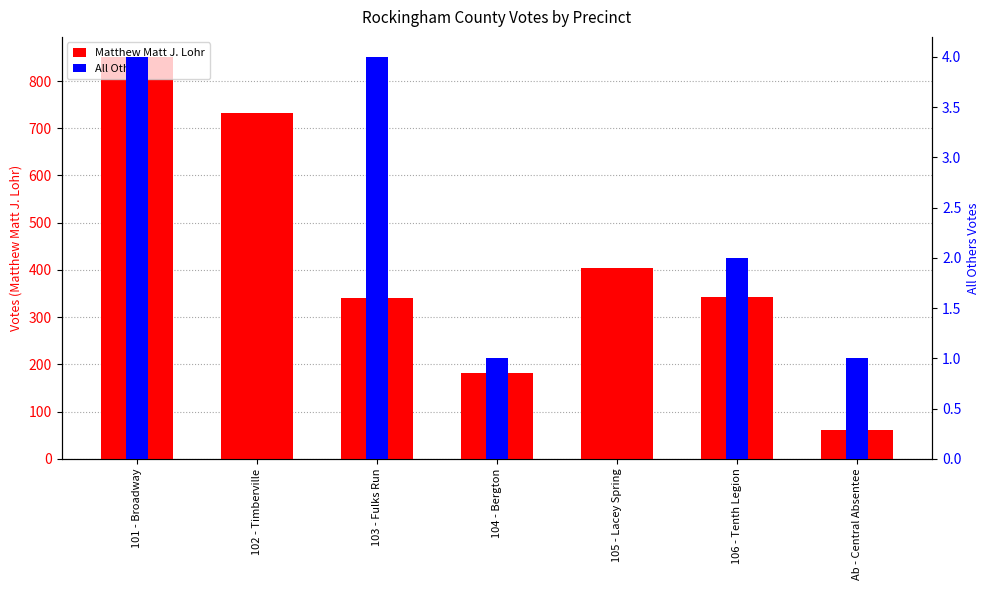

Rank the categories by All Others value from lowest to highest.

102 - Timberville, 105 - Lacey Spring, 104 - Bergton, Ab - Central Absentee, 106 - Tenth Legion, 101 - Broadway, 103 - Fulks Run